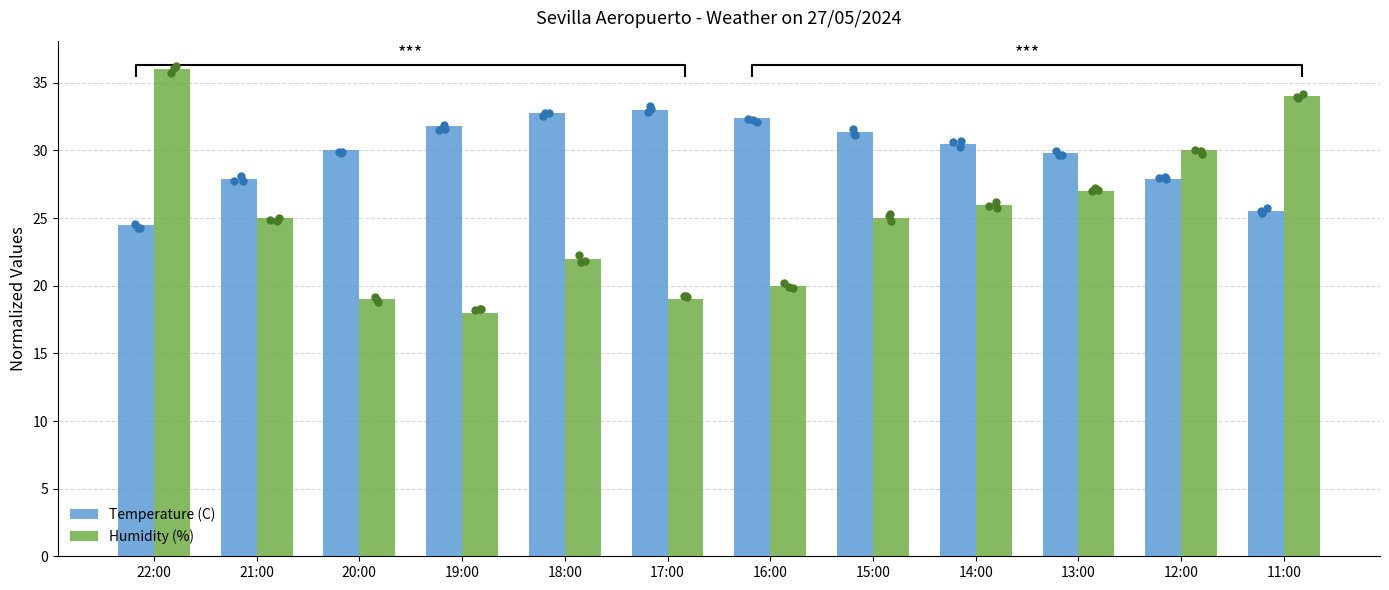

Which series has the largest Y range (max minus min)?

Humidity (%)